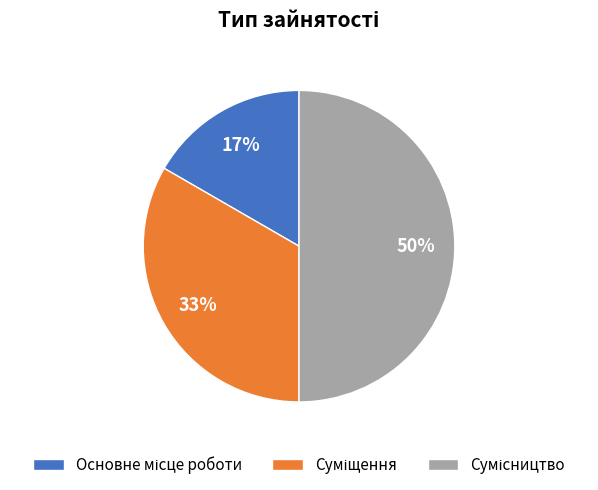

To the nearest percent, what is the average slice percentage?

33%